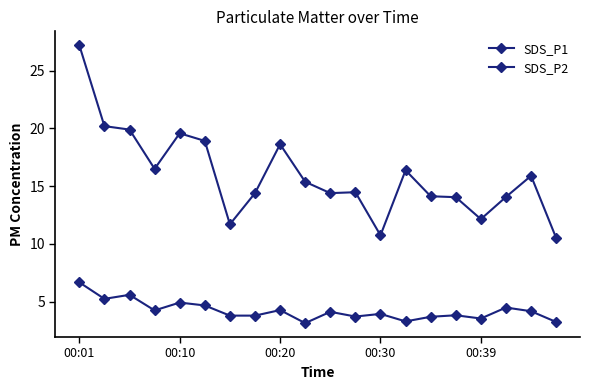

How many lines are shown in the chart?

2